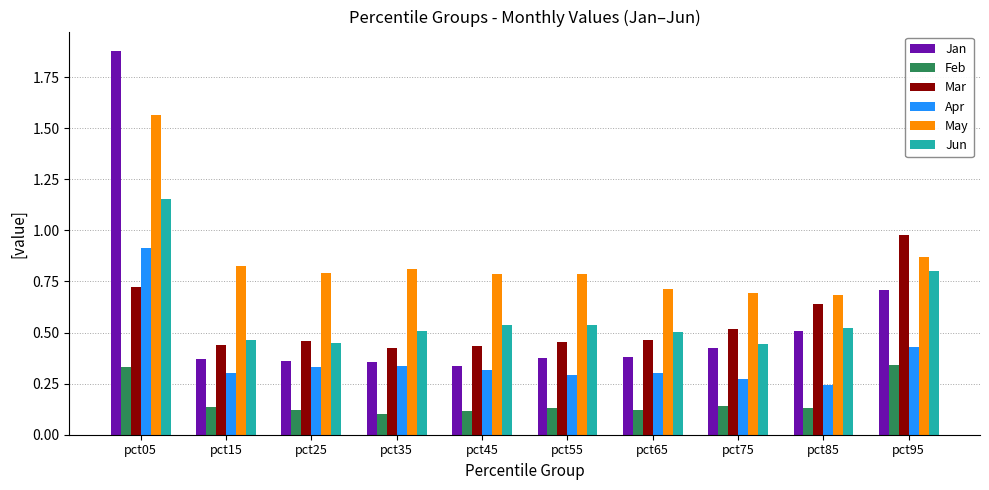

Where is Feb nearest to the value 0?

pct35